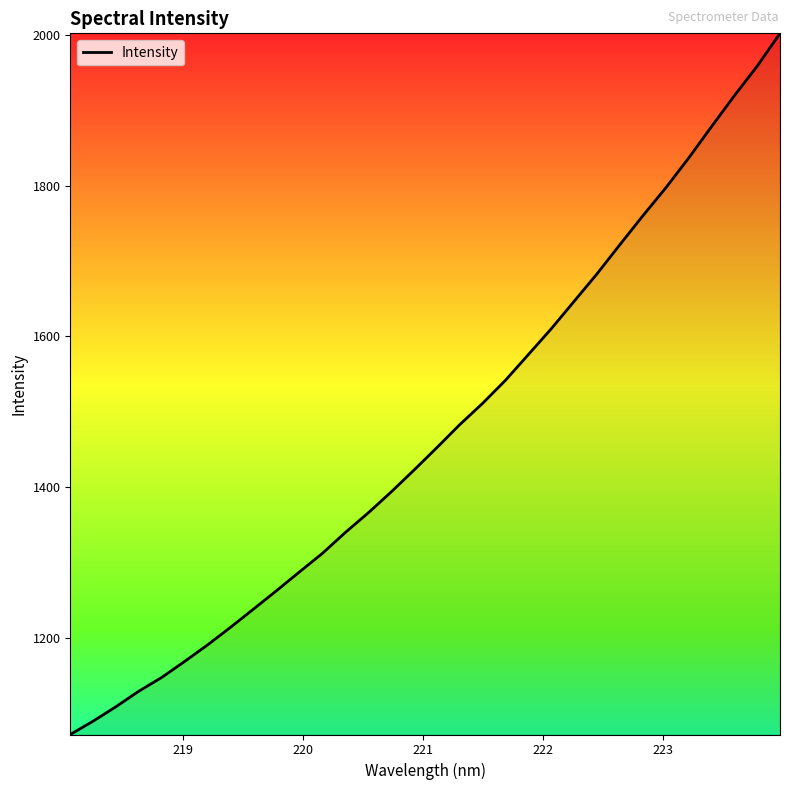

What is the difference between the maximum and minimum values?

929.6